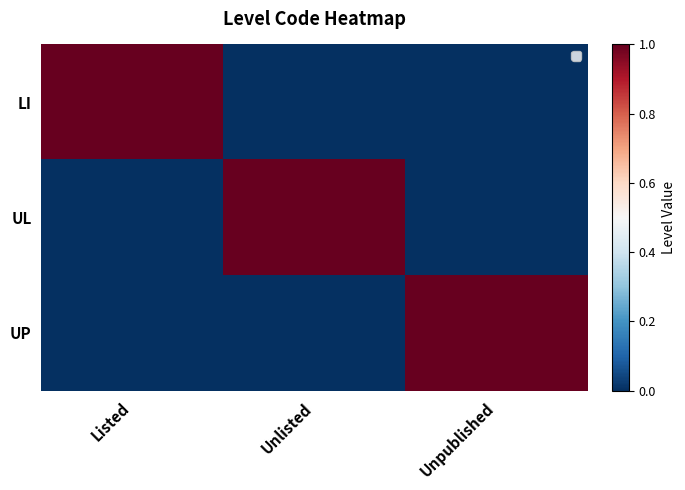

What is the total value across all series at Listed?

1